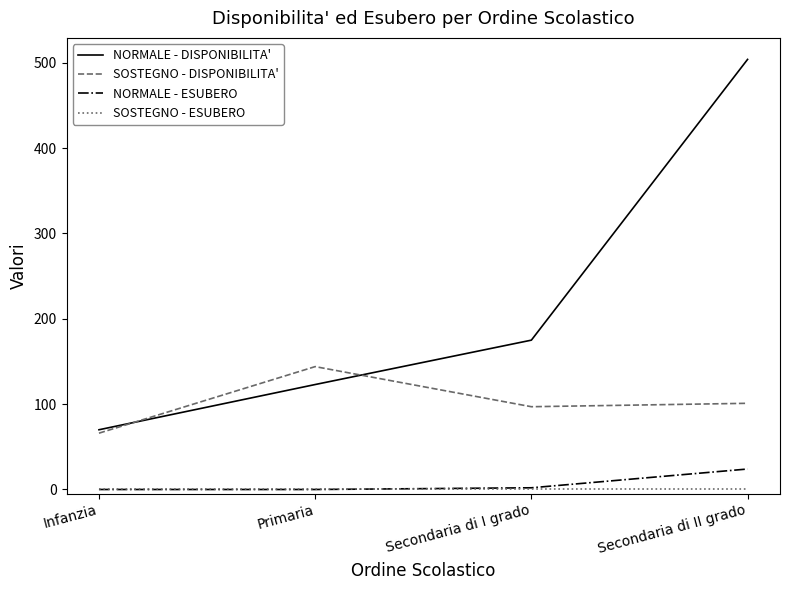

In SOSTEGNO - DISPONIBILITA', how many points are lower than both neighbors (excluding endpoints)?

1